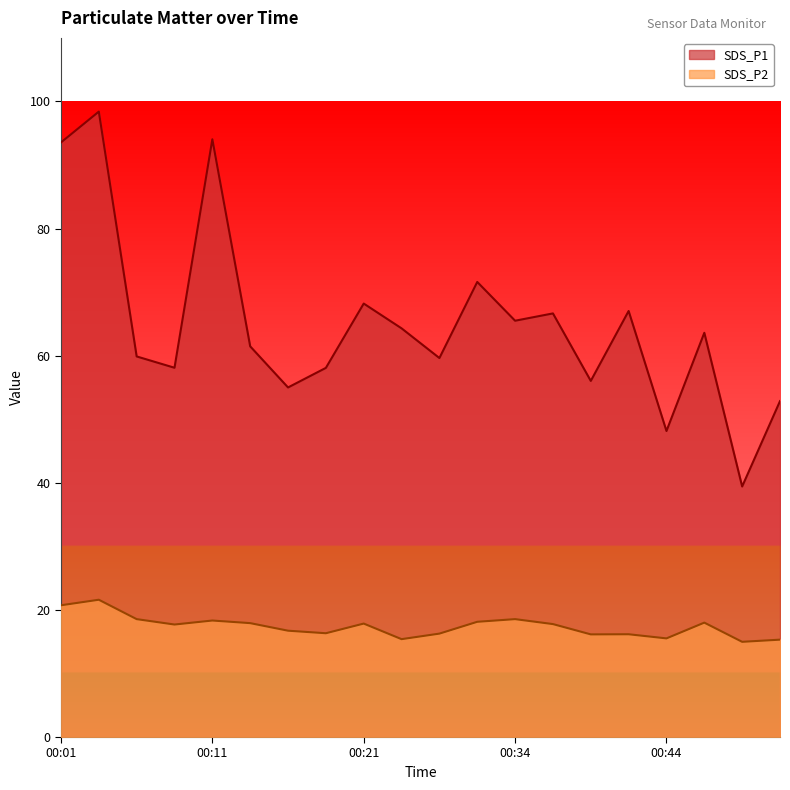

What is the lowest value of the SDS_P1 series?

39.4